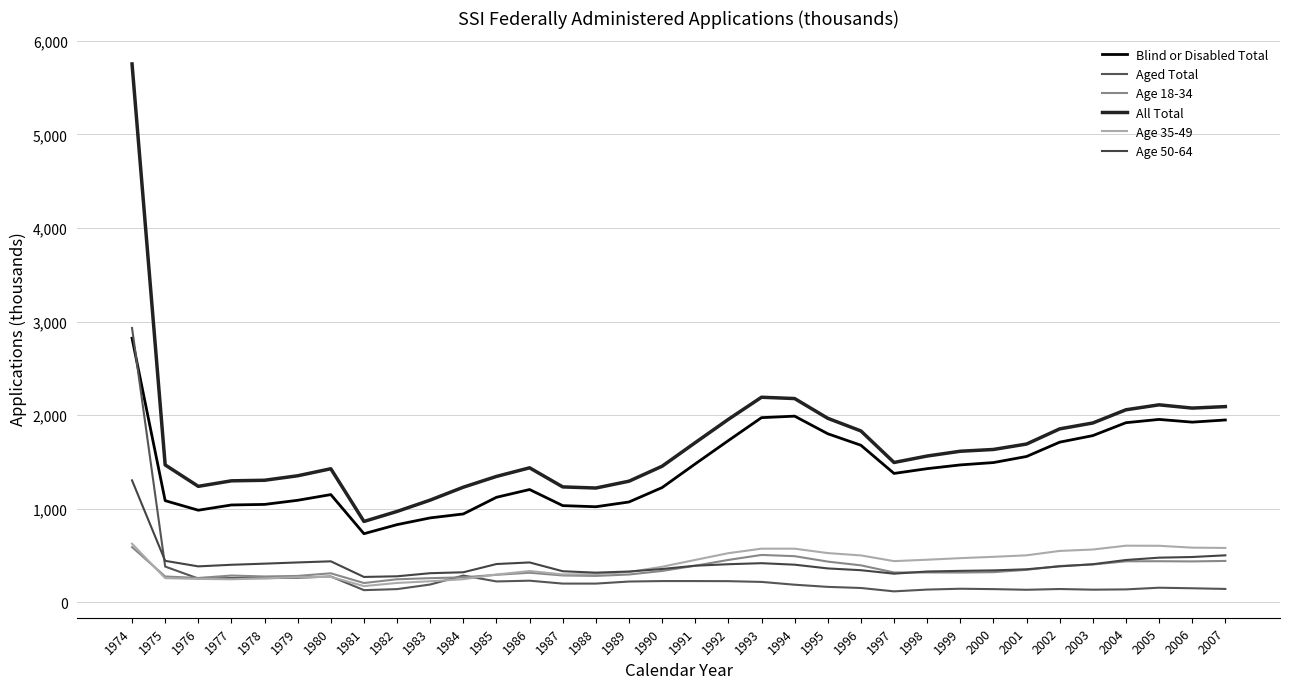

Which category has the highest value across all series?

1974